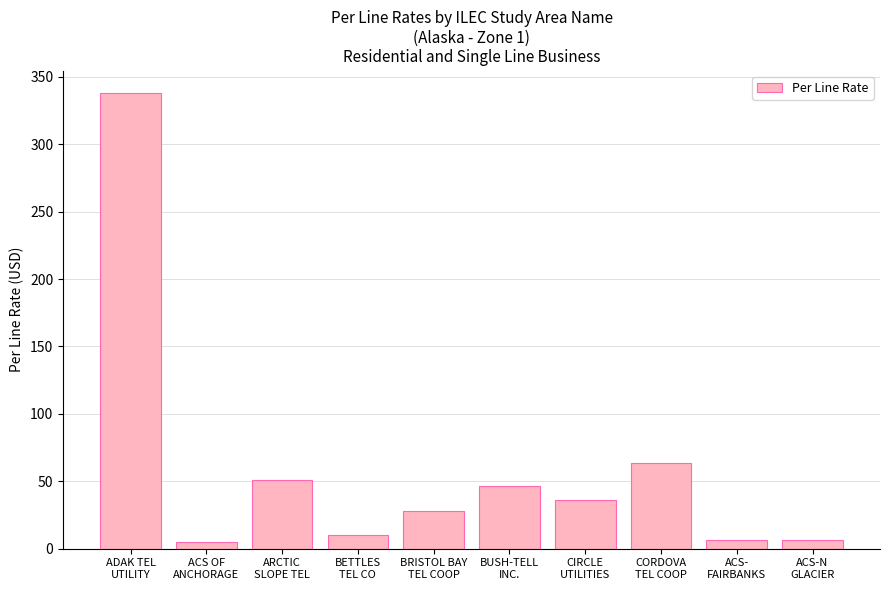

Where is the data nearest to the value 171?

CORDOVA
TEL COOP